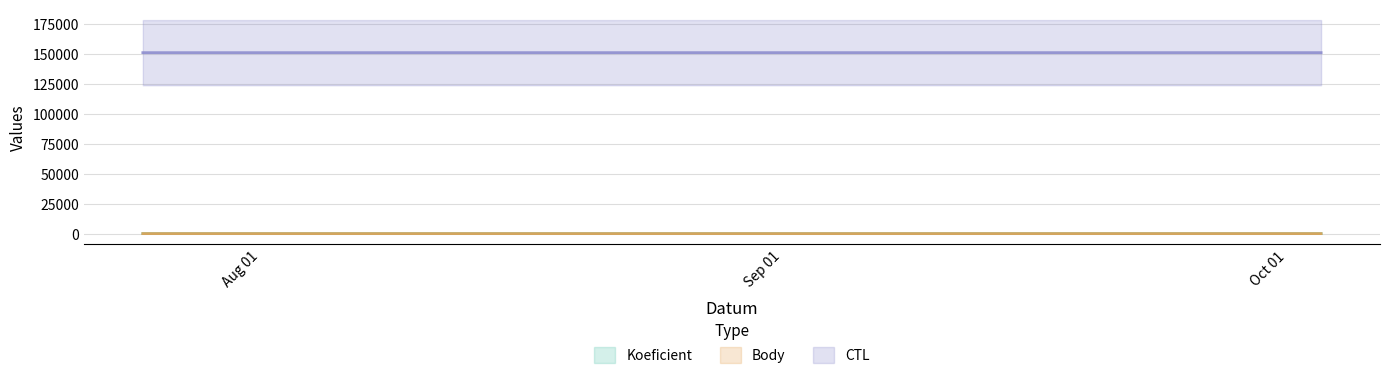

List the series in order of their peak value, highest first.

CTL line, Koeficient line, Body line